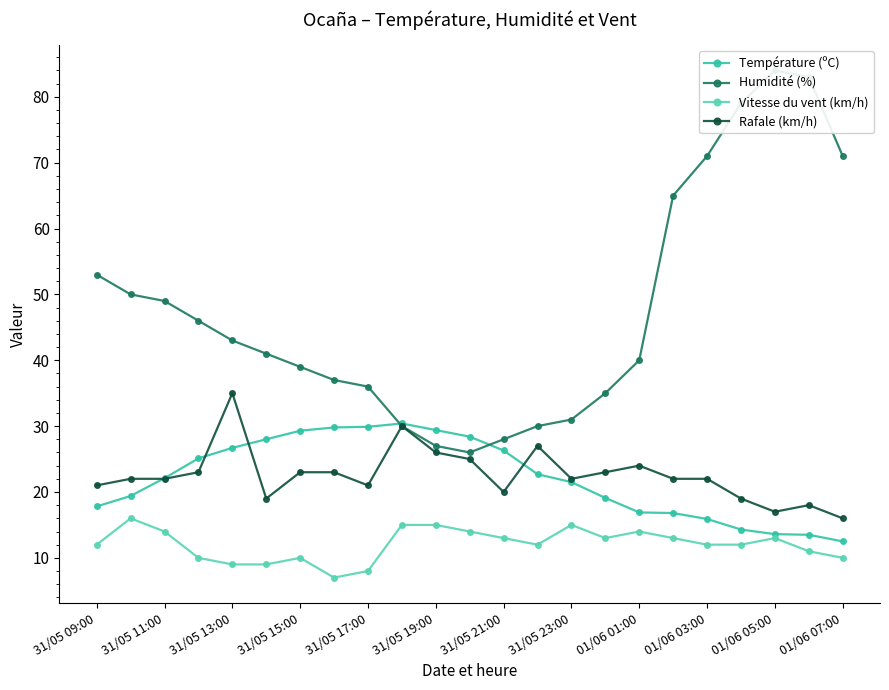

How many values in the Rafale (km/h) series exceed 22?

10